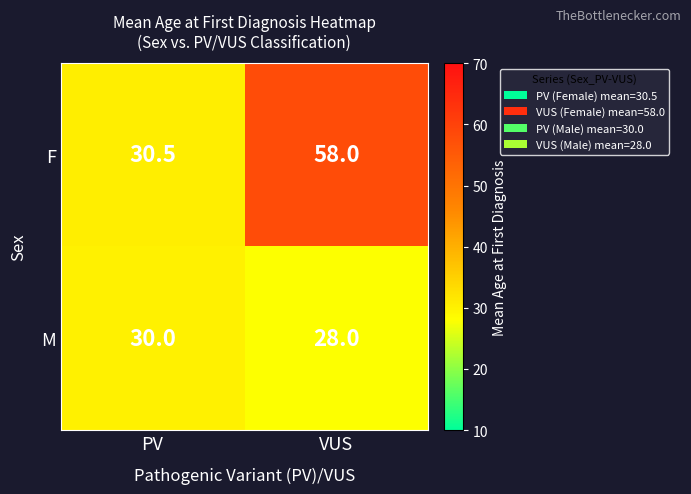

What is the maximum value shown in the chart?

58.0